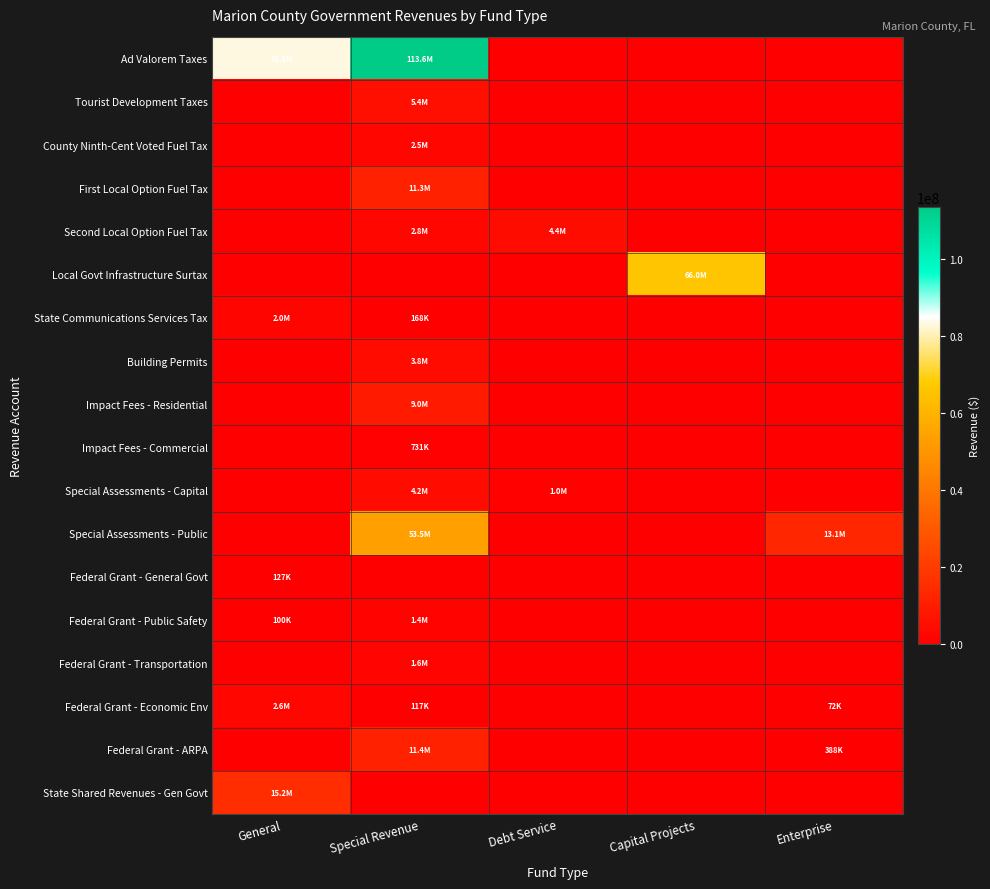

Which series has the widest spread of values?

Ad Valorem Taxes